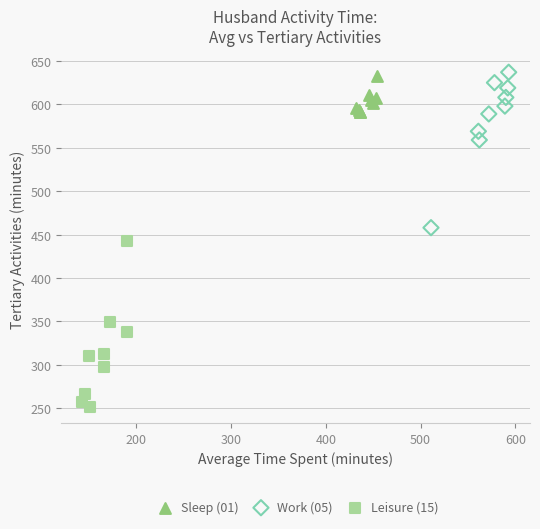

Which series reaches the minimum Y coordinate?

Leisure (15)